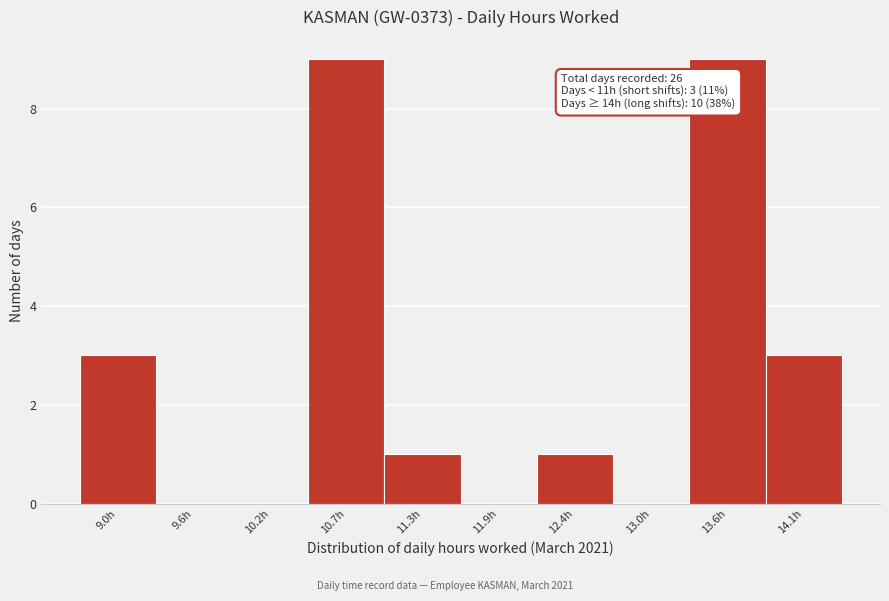

Reading left to right, what are all the values shown in this chart?

9.0h=3	9.6h=0	10.2h=0	10.7h=9	11.3h=1	11.9h=0	12.4h=1	13.0h=0	13.6h=9	14.1h=3